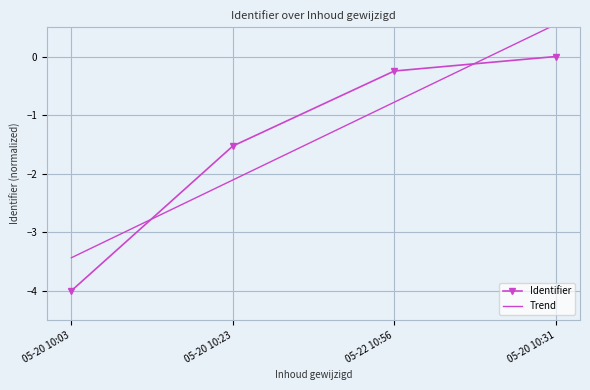

What is the smallest value displayed?

-4.0